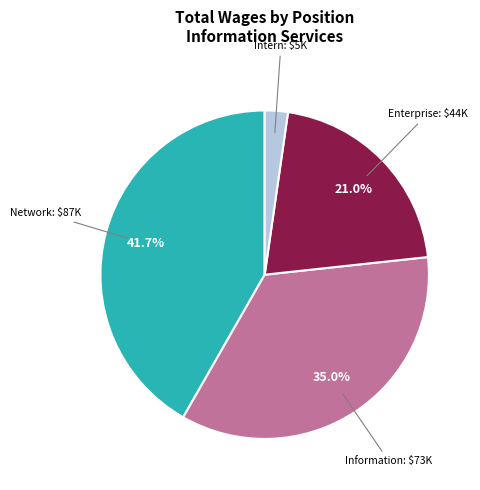

Is there a majority slice in this chart?

No